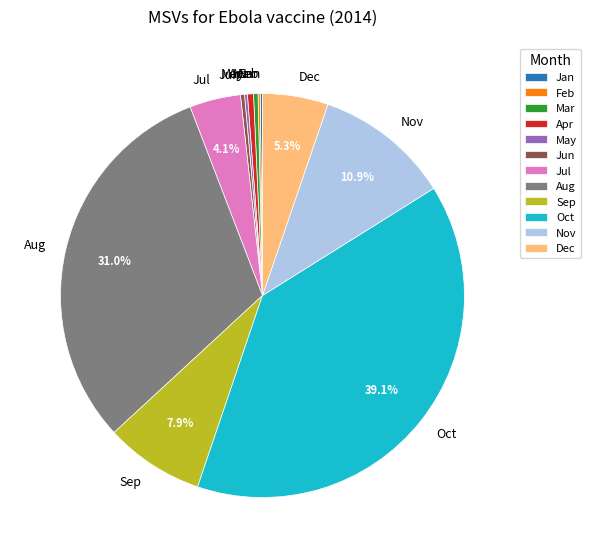

To the nearest percent, what is the combined percentage of Jul and Aug?

35%